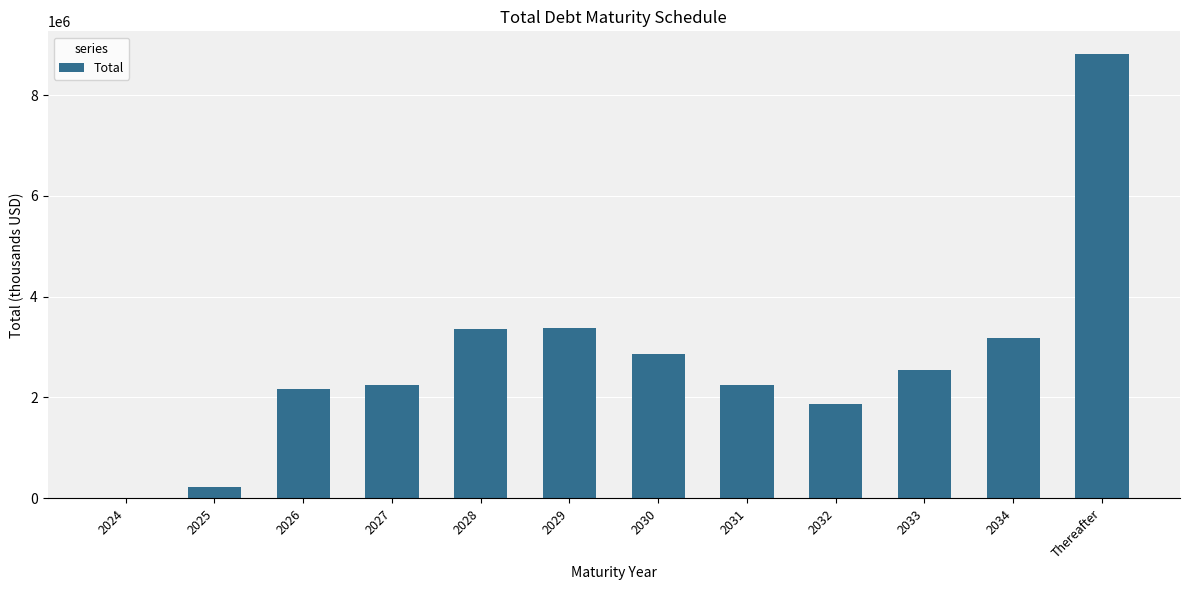

The value at 2034 is 3180615. True or false?

True